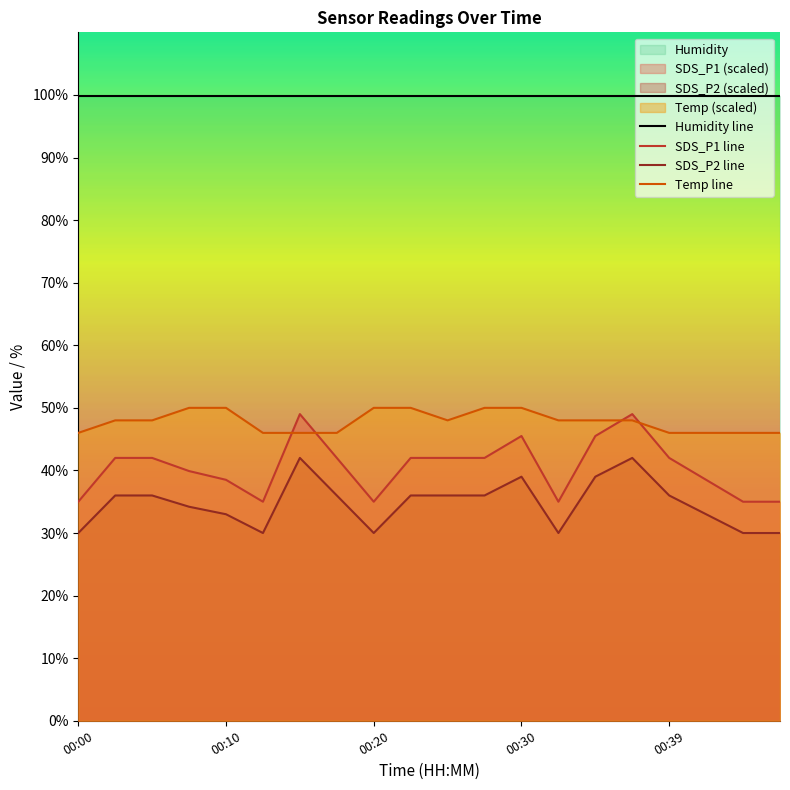

What is the total value across all series at 00:20?

214.9